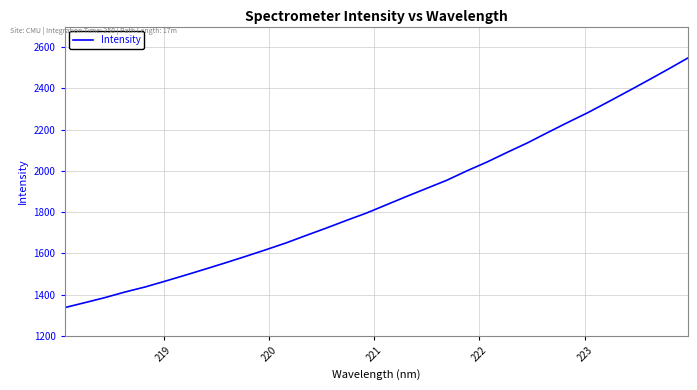

Count the number of values greater than 1836.

16